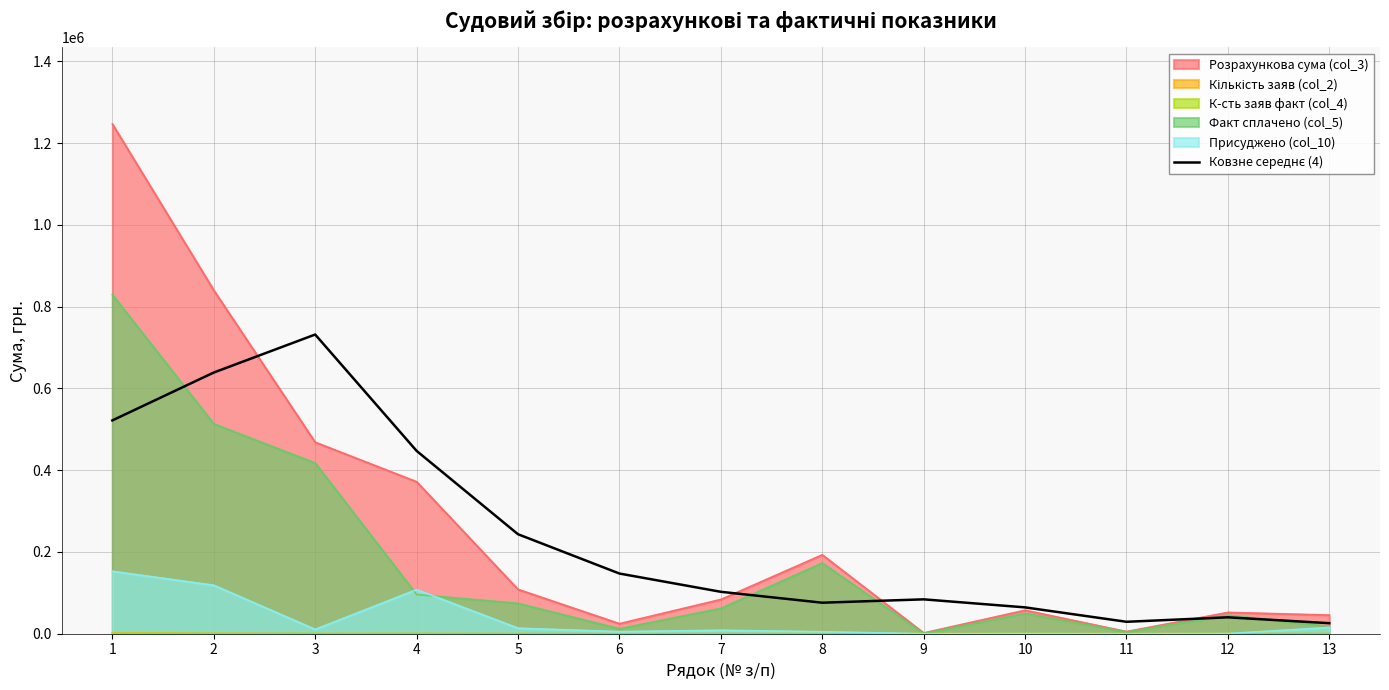

Which series has the largest range (max minus min)?

Розрахункова сума (col_3)